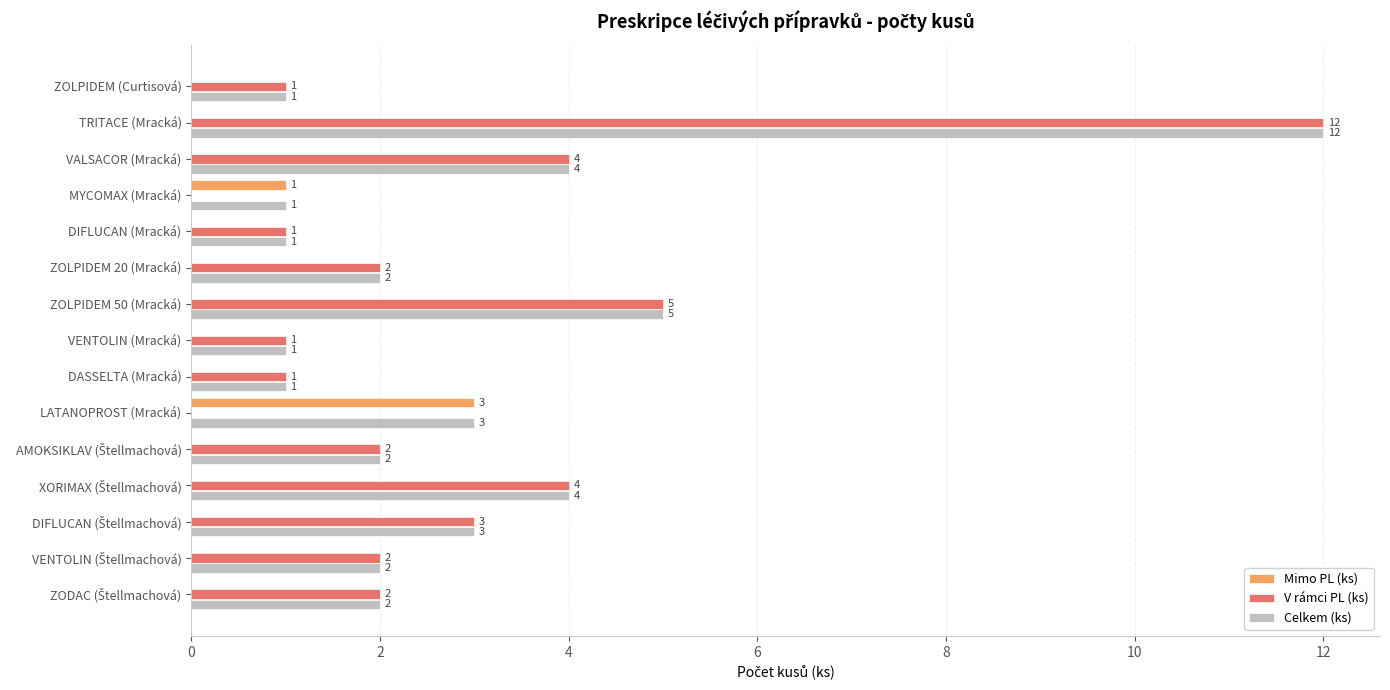

Is it true that Celkem (ks) equals 2 at MYCOMAX (Mracká)?

False